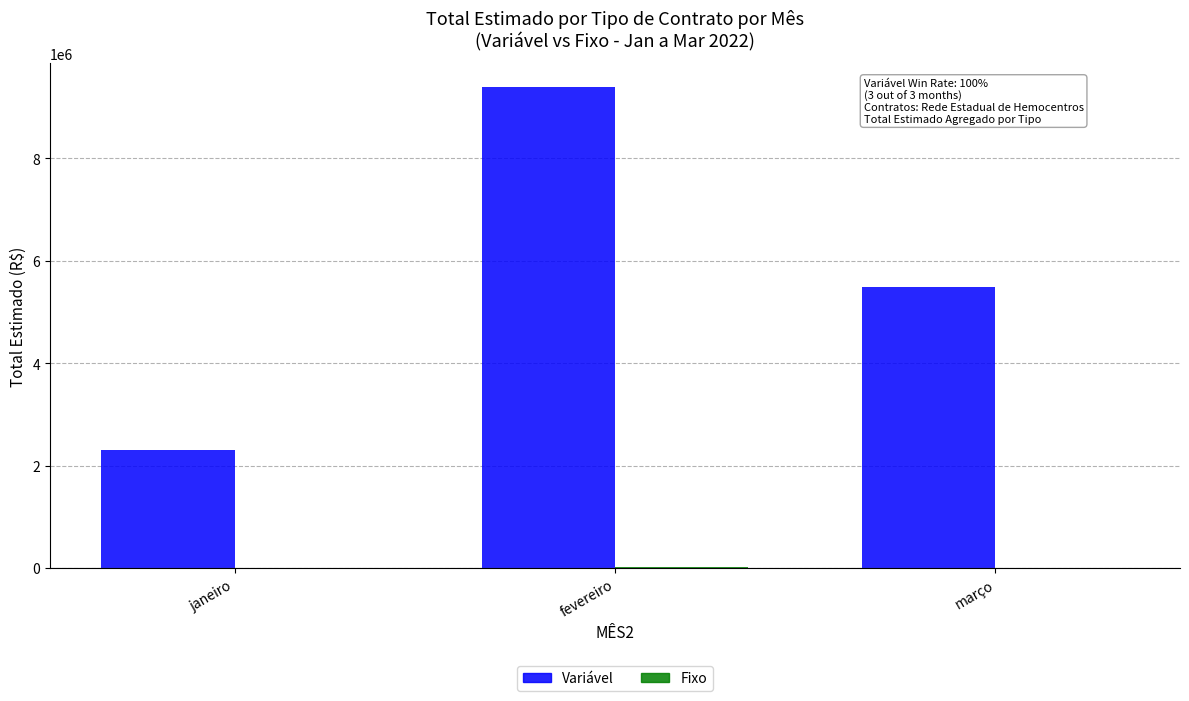

What is the sum of the Variável values at março and janeiro?

7783802.8